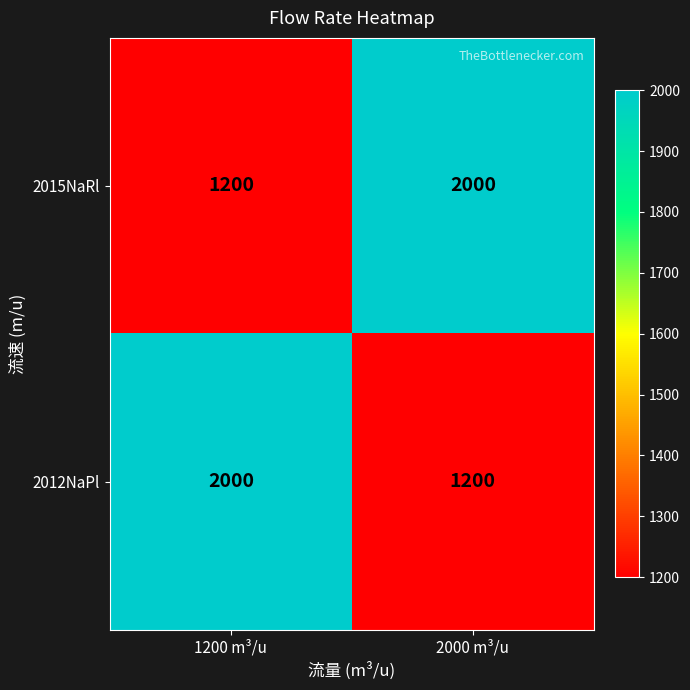

Reading left to right, list all the values displayed in this chart.

2015NaRl: 1200	2000
2012NaPl: 2000	1200